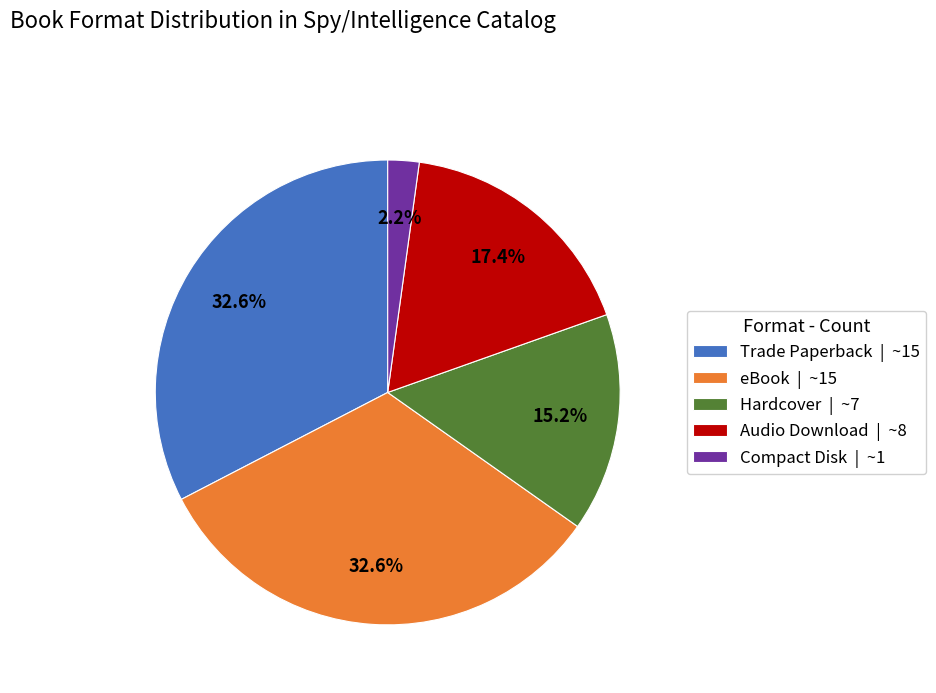

Between Compact Disk and Hardcover, which is larger?

Hardcover